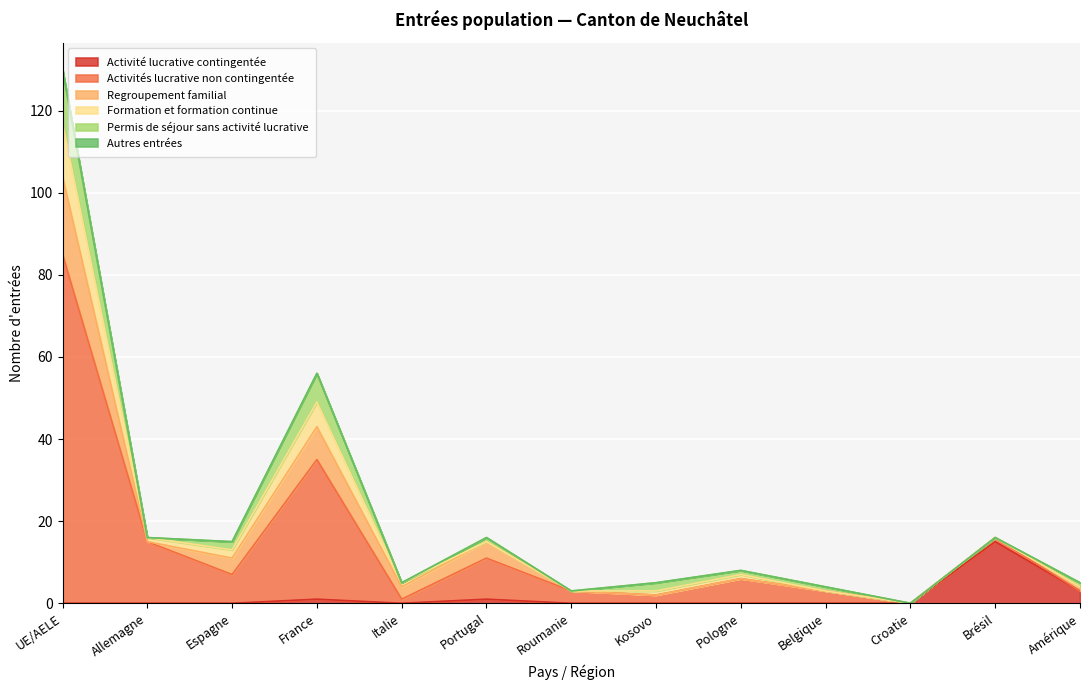

At which category is the sum across all series the highest?

UE/AELE